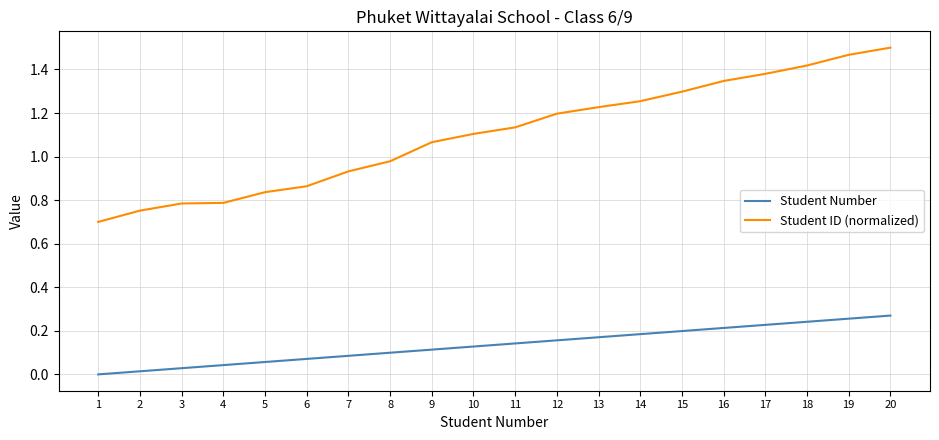

At which category is the sum across all series the highest?

20